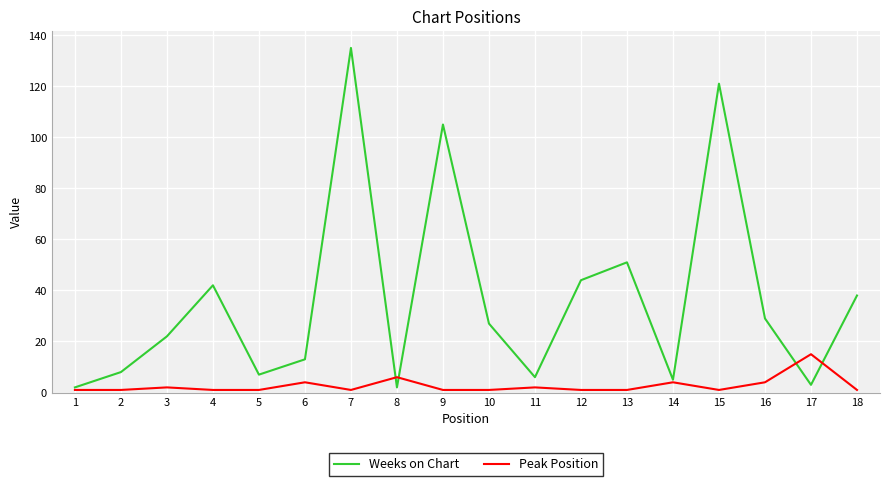

In Weeks on Chart, how many points are lower than both neighbors (excluding endpoints)?

5